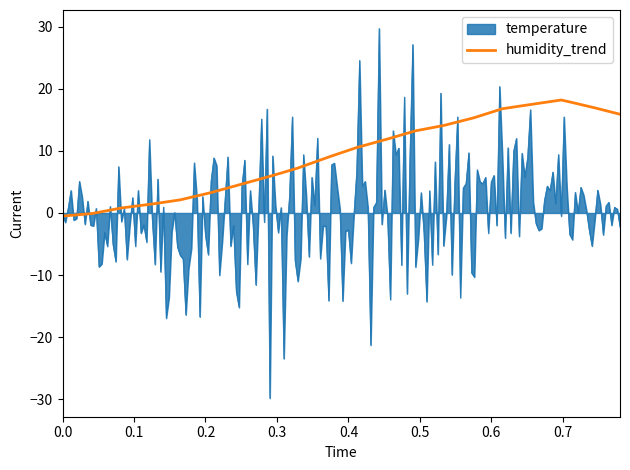

Rank the series by their maximum value, from highest to lowest.

temperature, humidity_trend